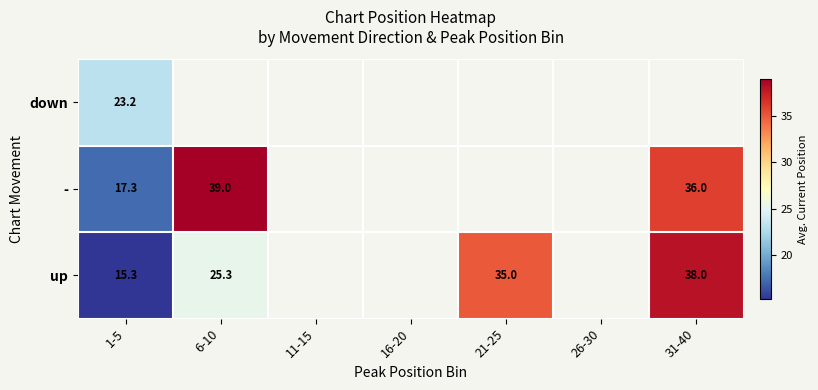

At which label is down closest to 23?

1-5